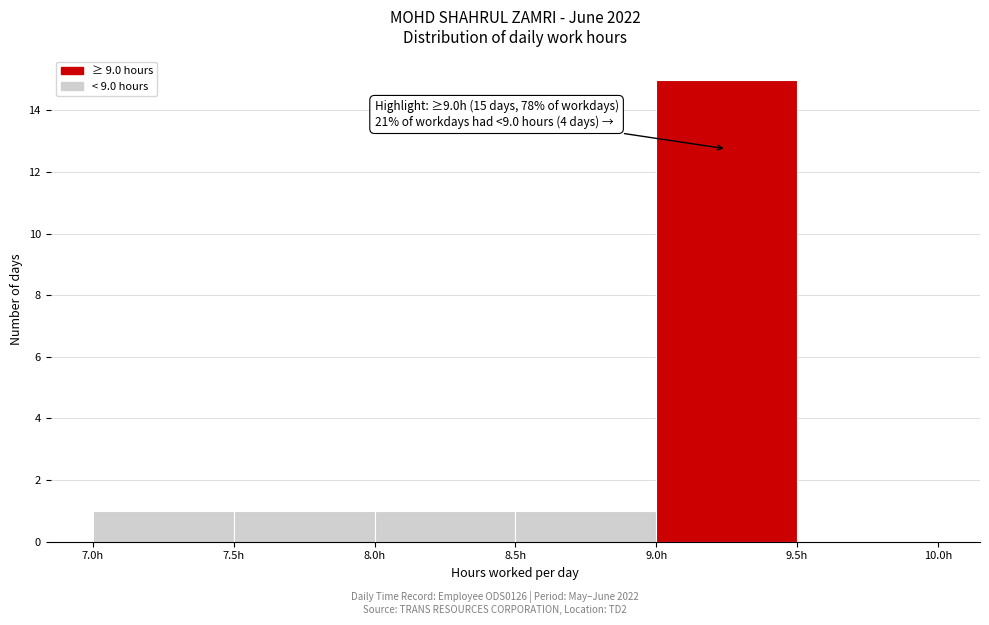

Which range on the x-axis has the tallest bar?

9.0 to 9.5